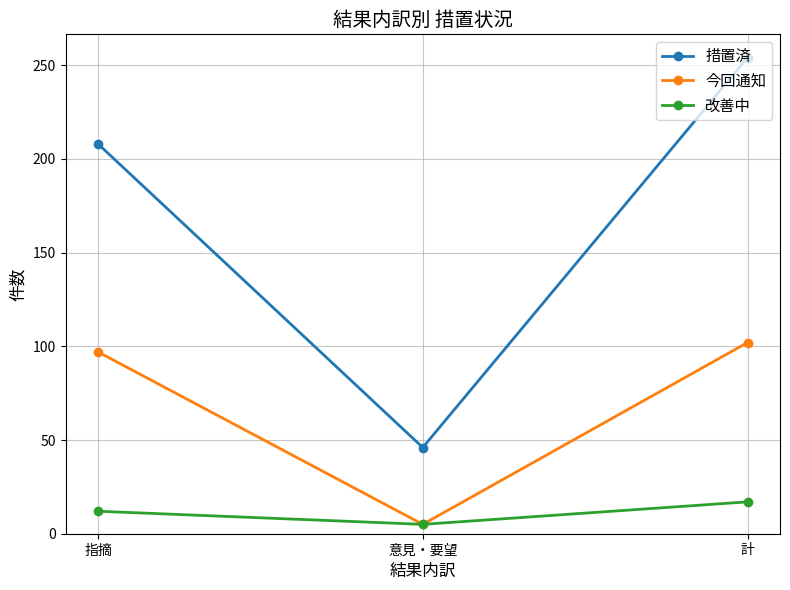

The value of 改善中 at 計 is 28. True or false?

False